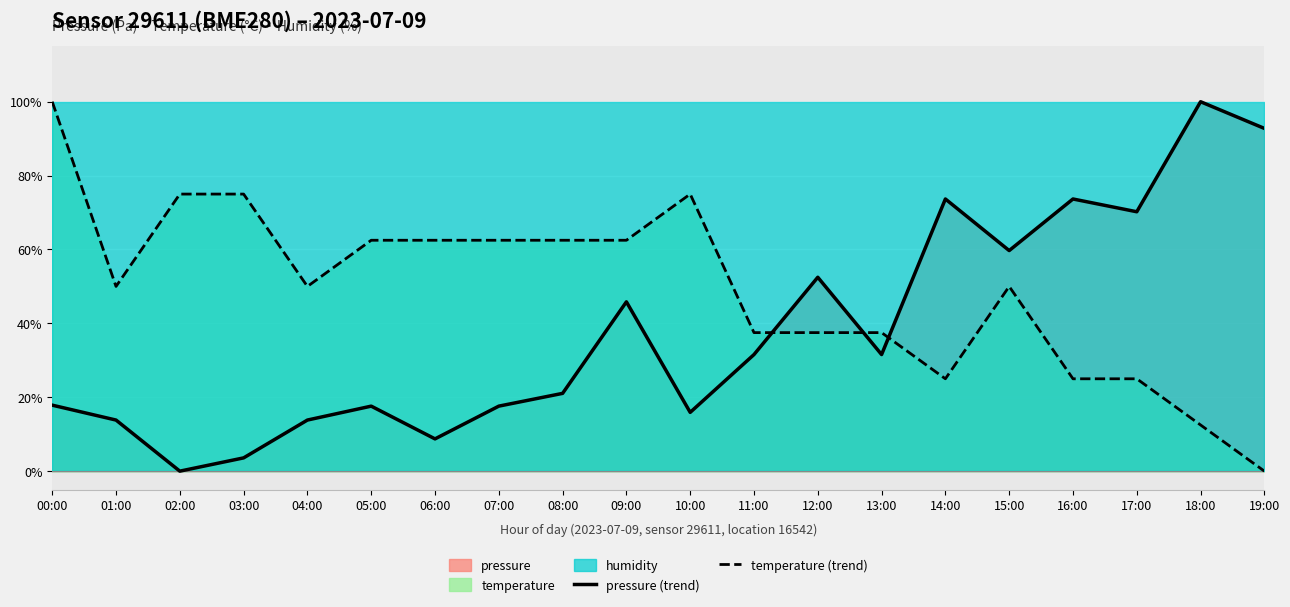

Reading left to right, extract all data points from this chart.

pressure (trend): 17.9	13.8	0.0	3.6	13.8	17.6	8.7	17.6	21.1	45.8	15.9	31.6	52.5	31.6	73.7	59.7	73.7	70.2	100.0	92.8
temperature (trend): 100.0	50.0	75.0	75.0	50.0	62.5	62.5	62.5	62.5	62.5	75.0	37.5	37.5	37.5	25.0	50.0	25.0	25.0	12.5	0.0